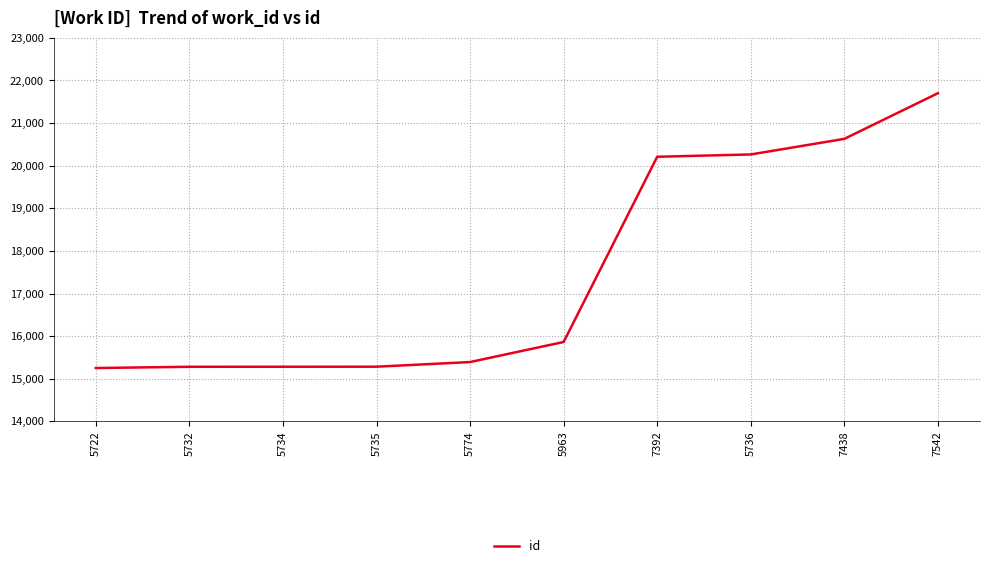

What is the change in value from 5722 to 7392?

+4958